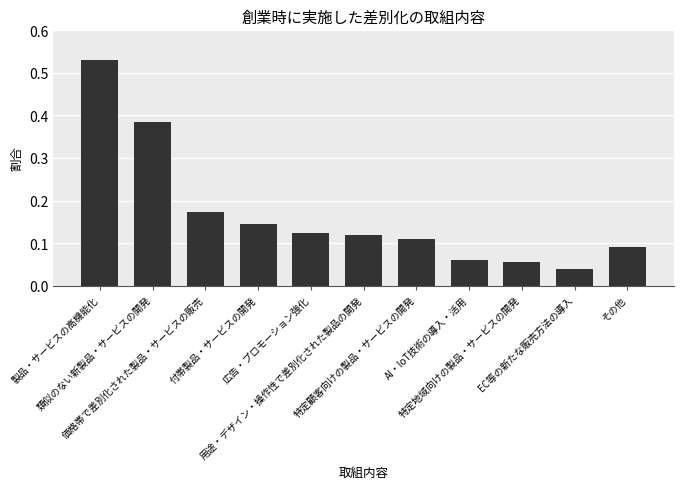

What is the difference between the maximum and minimum values?

0.5